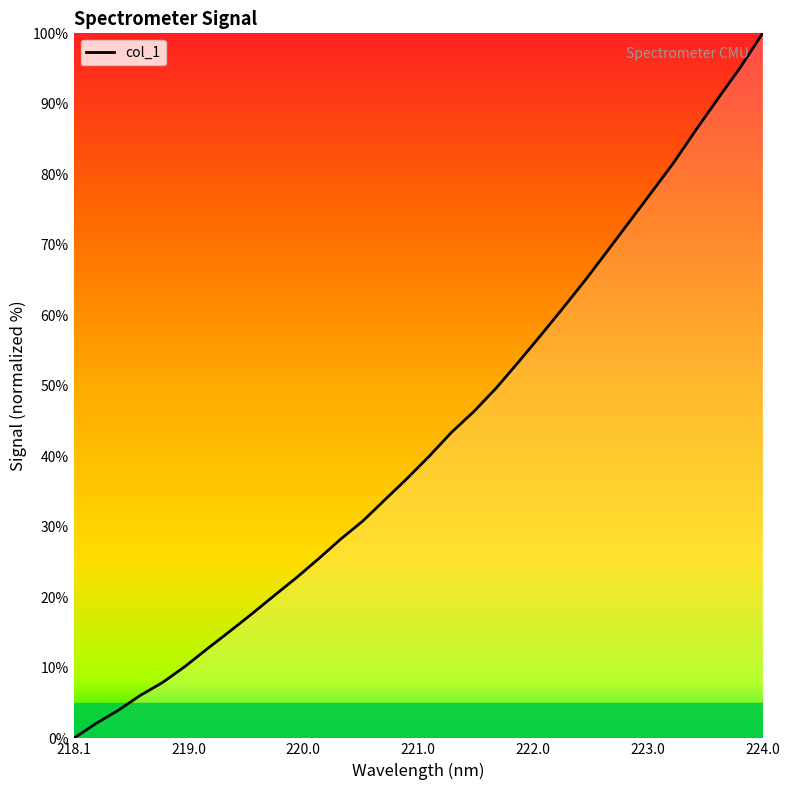

What is the greatest value displayed?

100.0